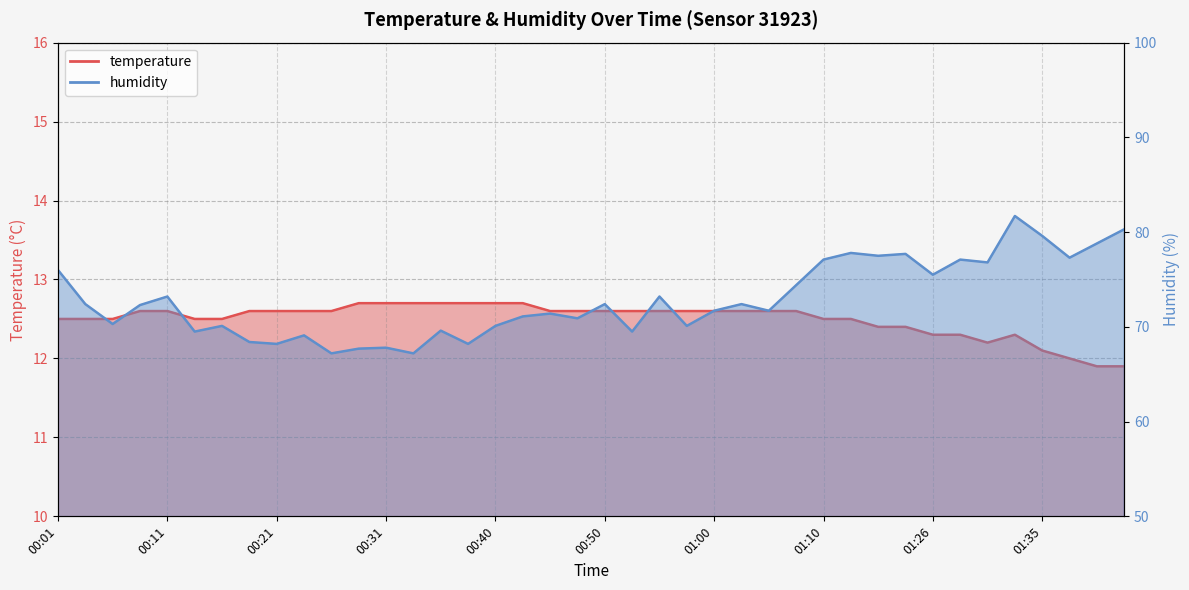

Which category has the lowest value across all series?

01:40